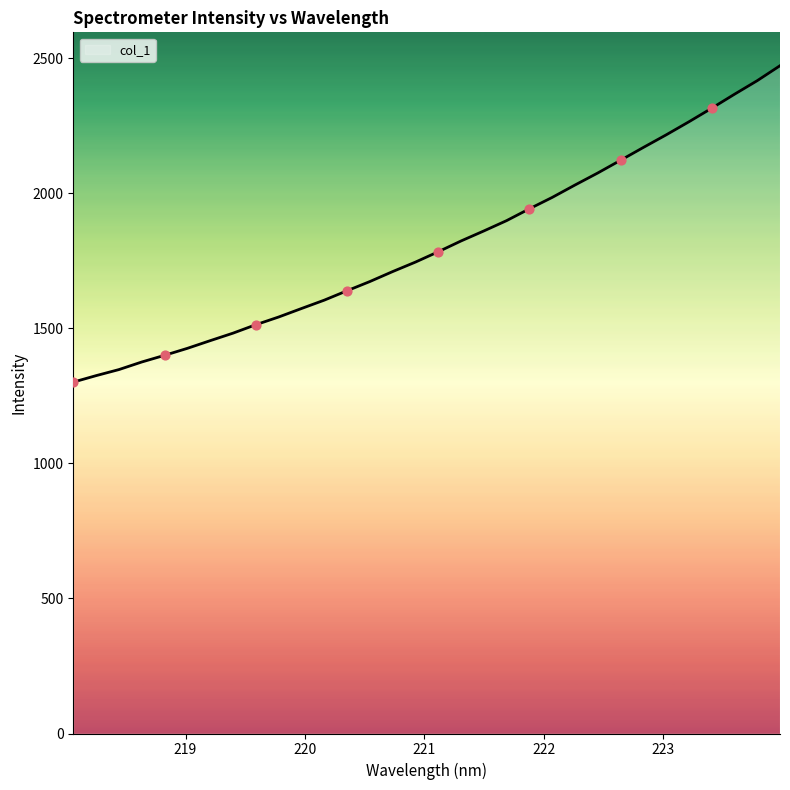

What is the smallest value displayed?

1301.3